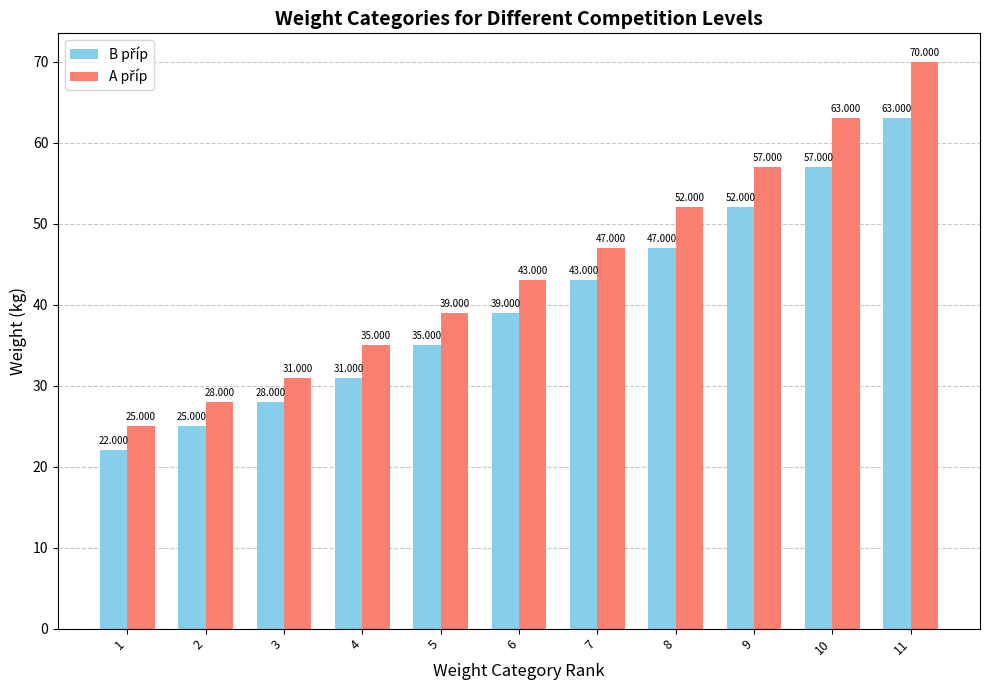

What is the average value of the B příp series?

40